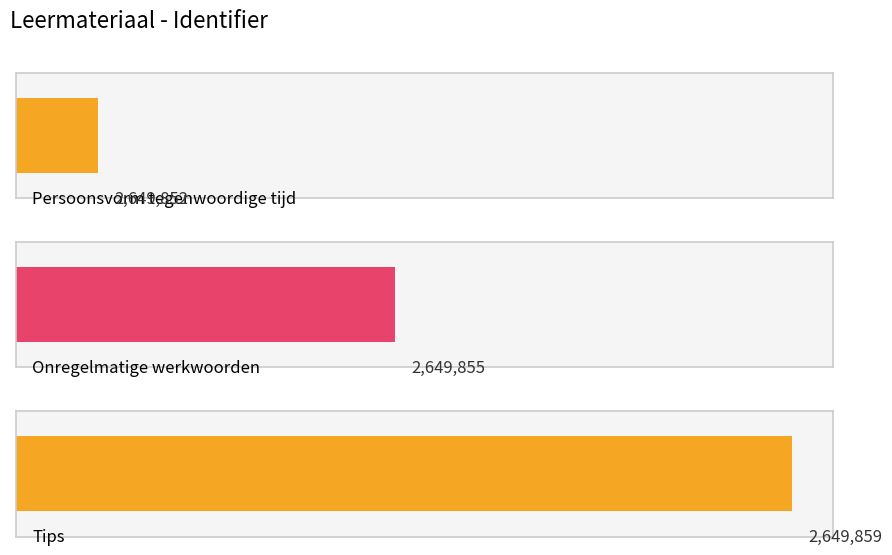

What is the value of the 1st bar from the left?

2649852